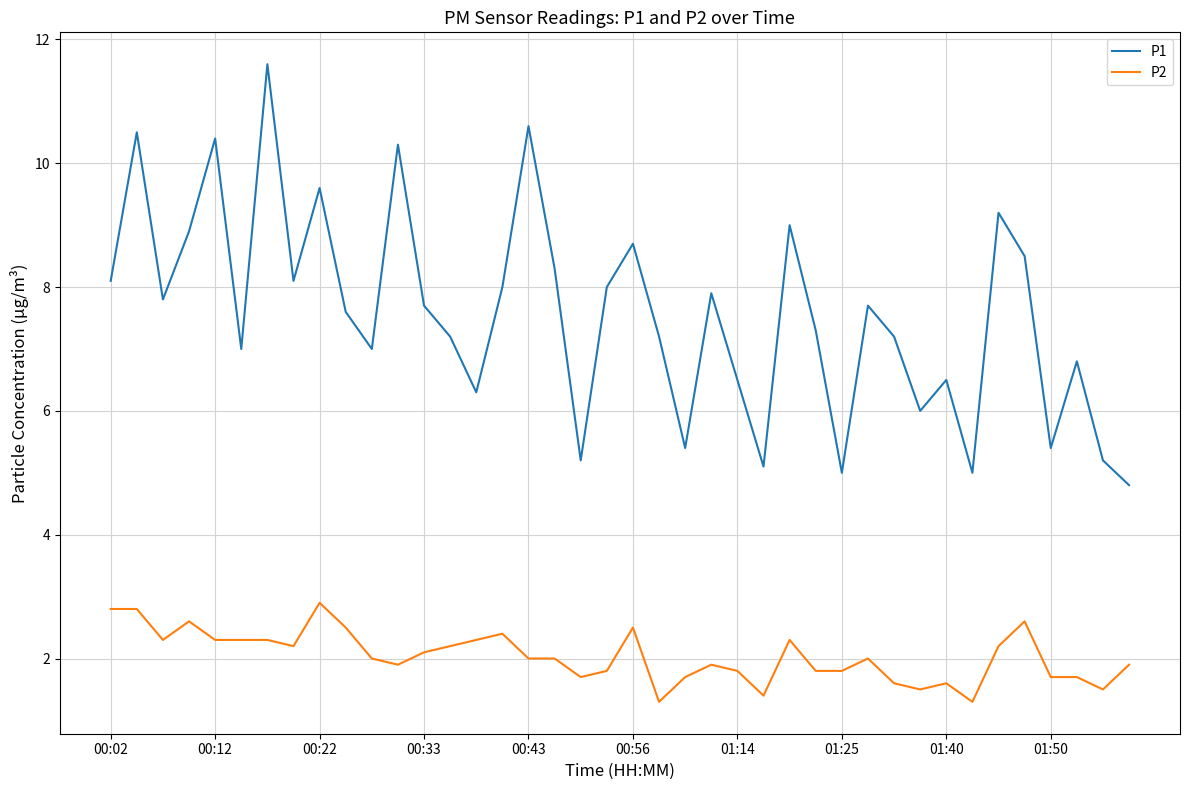

What is the maximum value for P1?

11.6